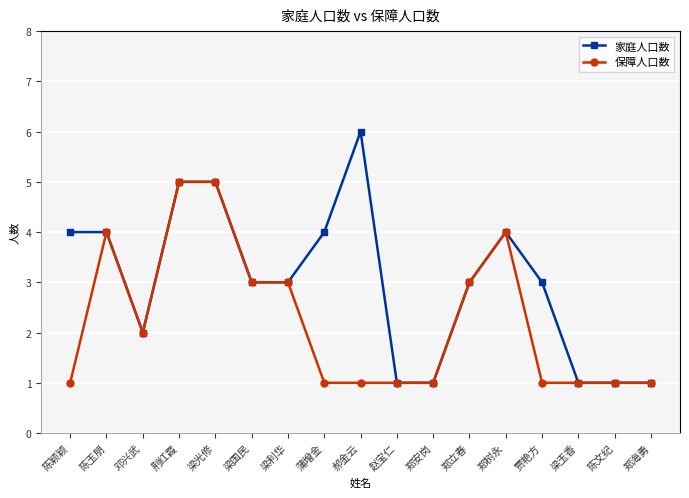

What is the total value across all series at 贾艳方?

4